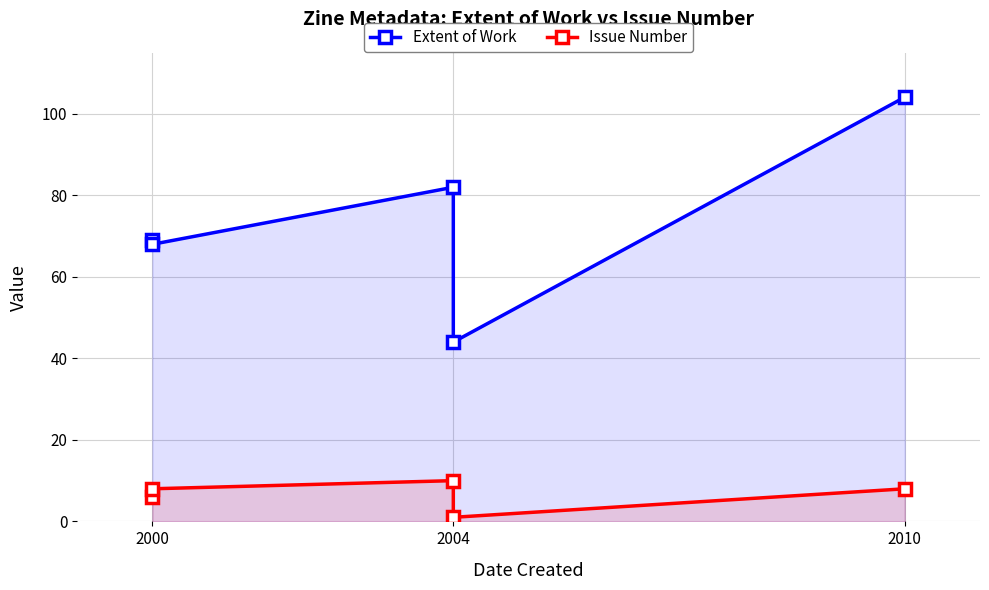

Reading right to left, list all the values displayed in this chart.

Extent of Work: 104.1	44.0	82.0	68.0	69.0
Issue Number: 8.0	1.0	10.0	8.0	6.0